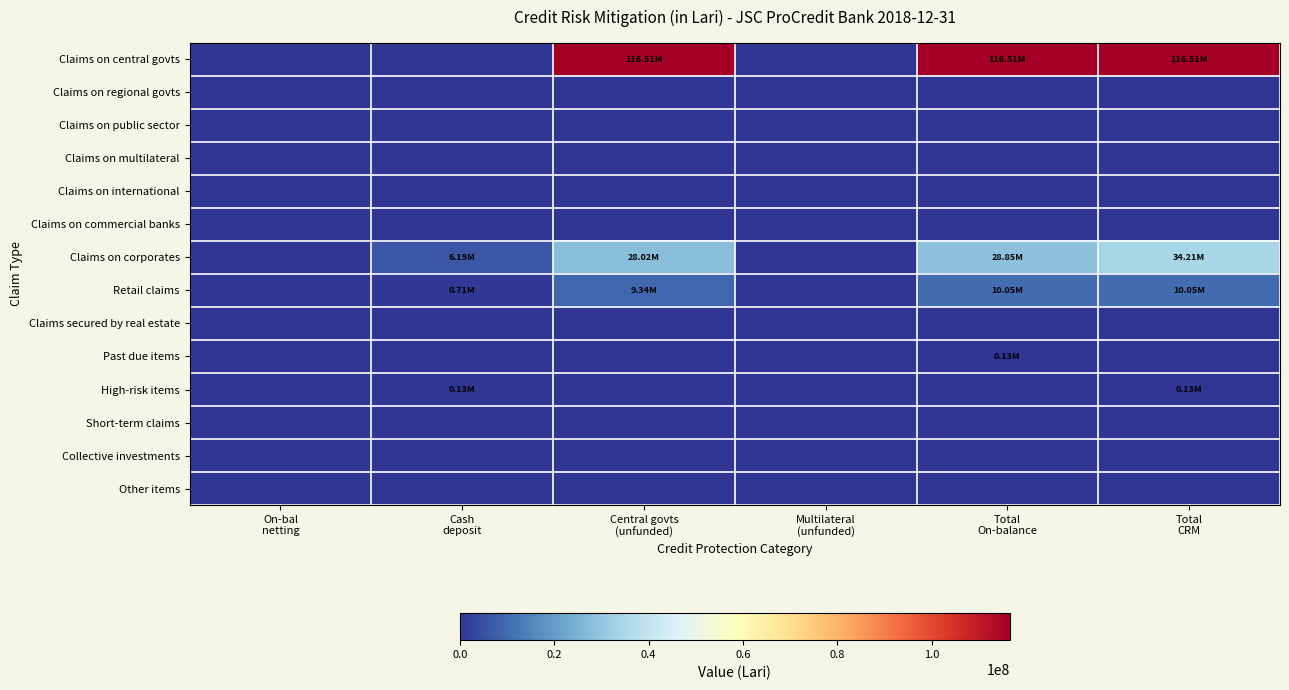

At which category is the sum across all series the highest?

Total
CRM